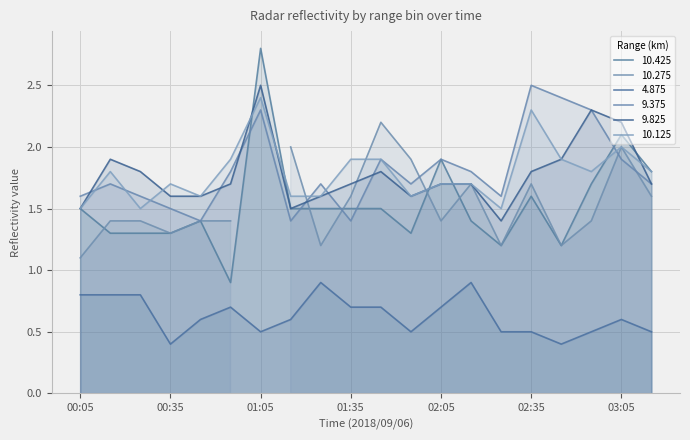

At which category does 9.375 reach its first local peak?

00:15